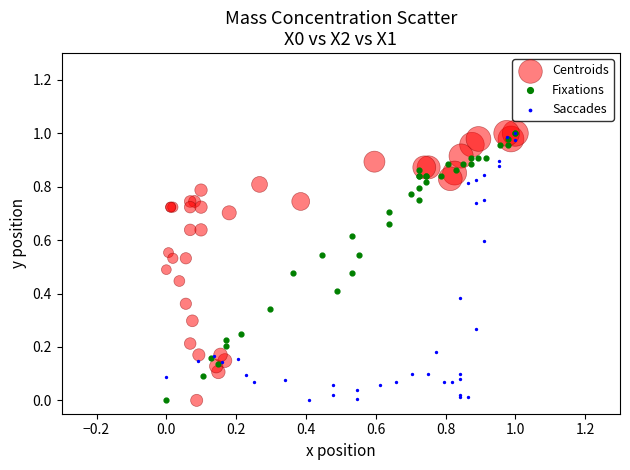

What are all the series names shown in the legend?

Centroids, Fixations, Saccades